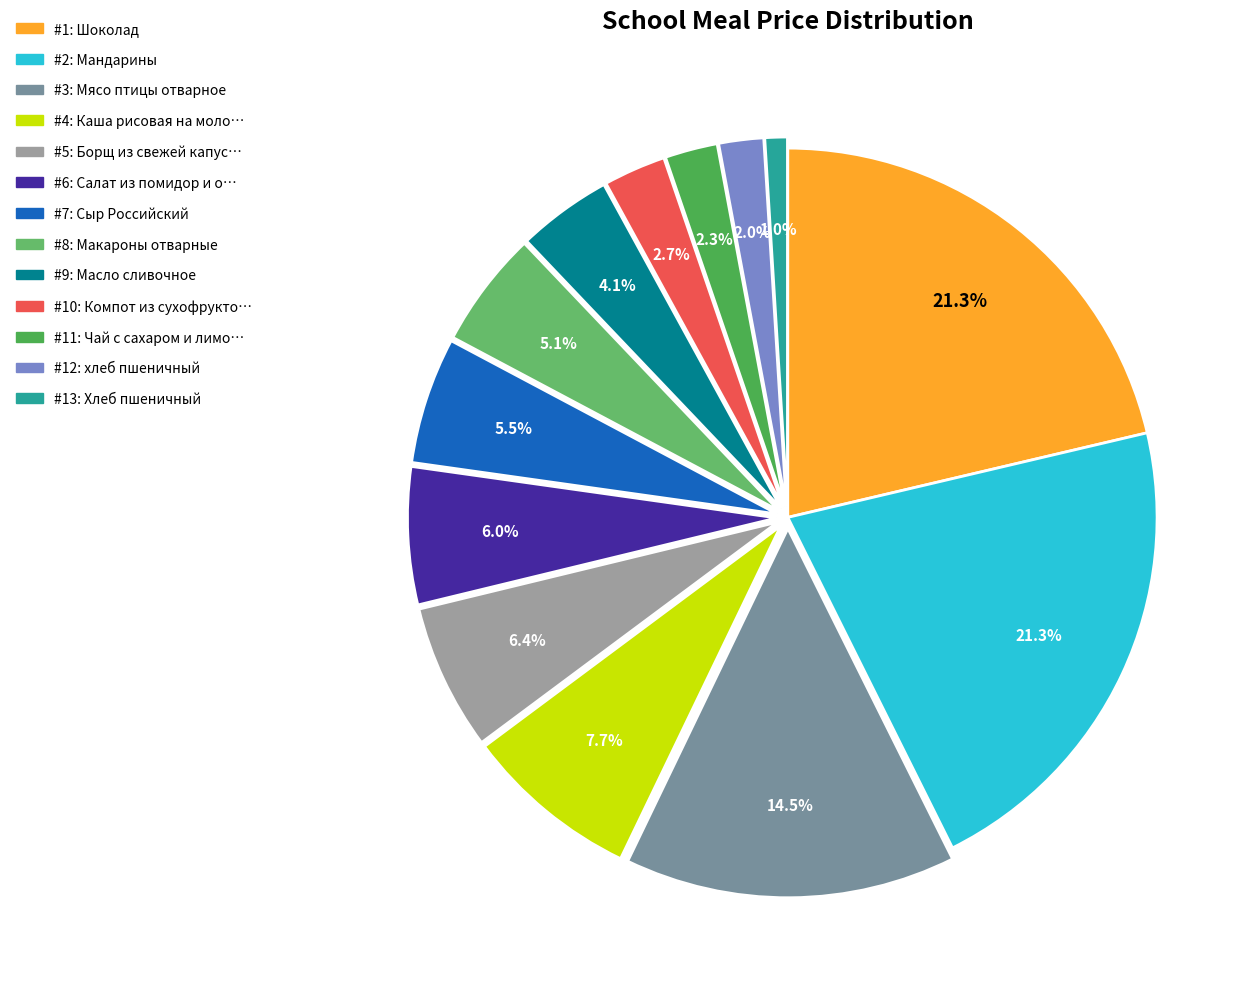

How many segments does this pie chart have?

13